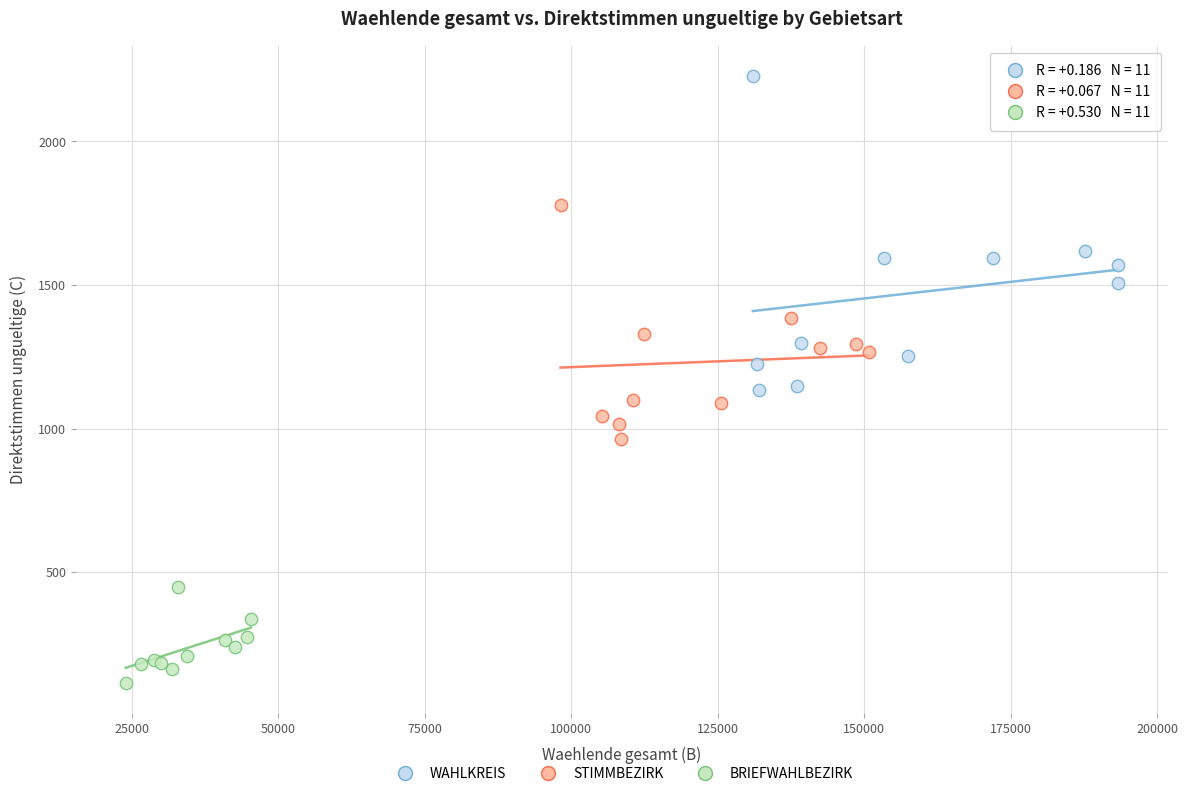

Which series reaches the maximum Y coordinate?

WAHLKREIS